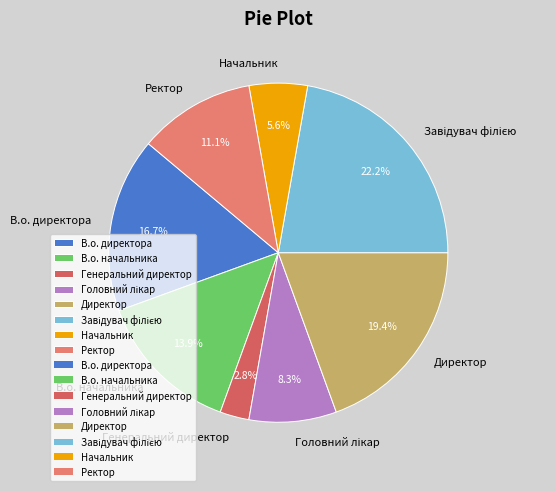

To the nearest percent, what percentage of the pie is Ректор?

11%